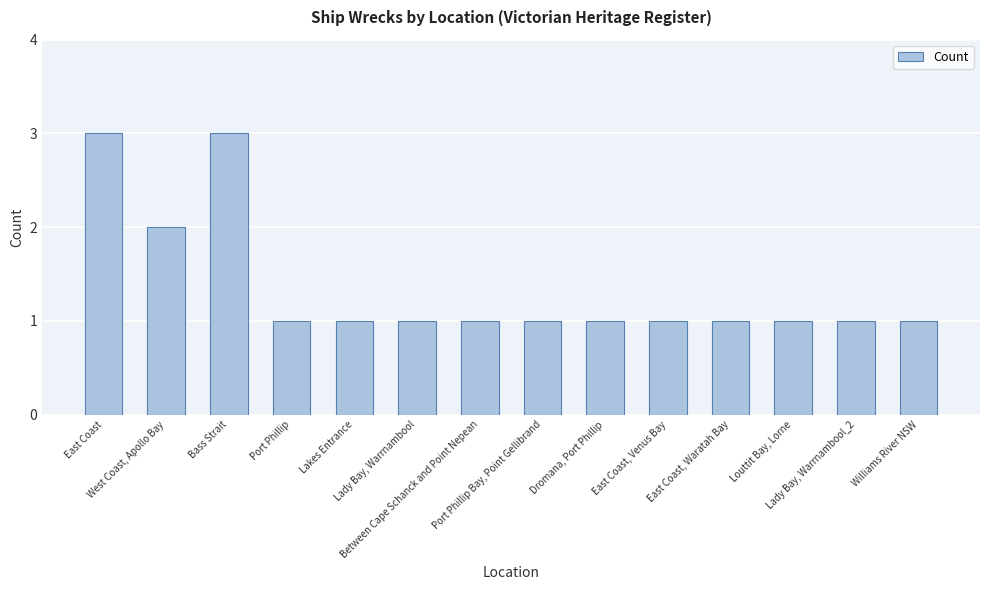

How many data points does each series have?

14